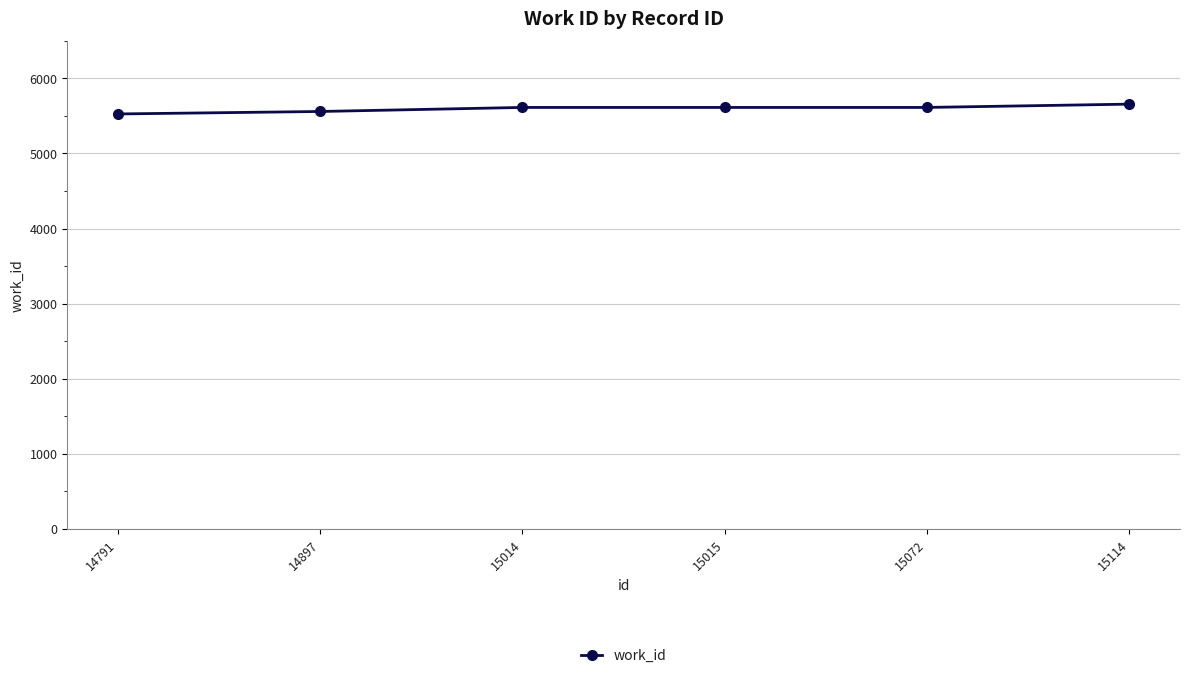

How many lines are shown in the chart?

1